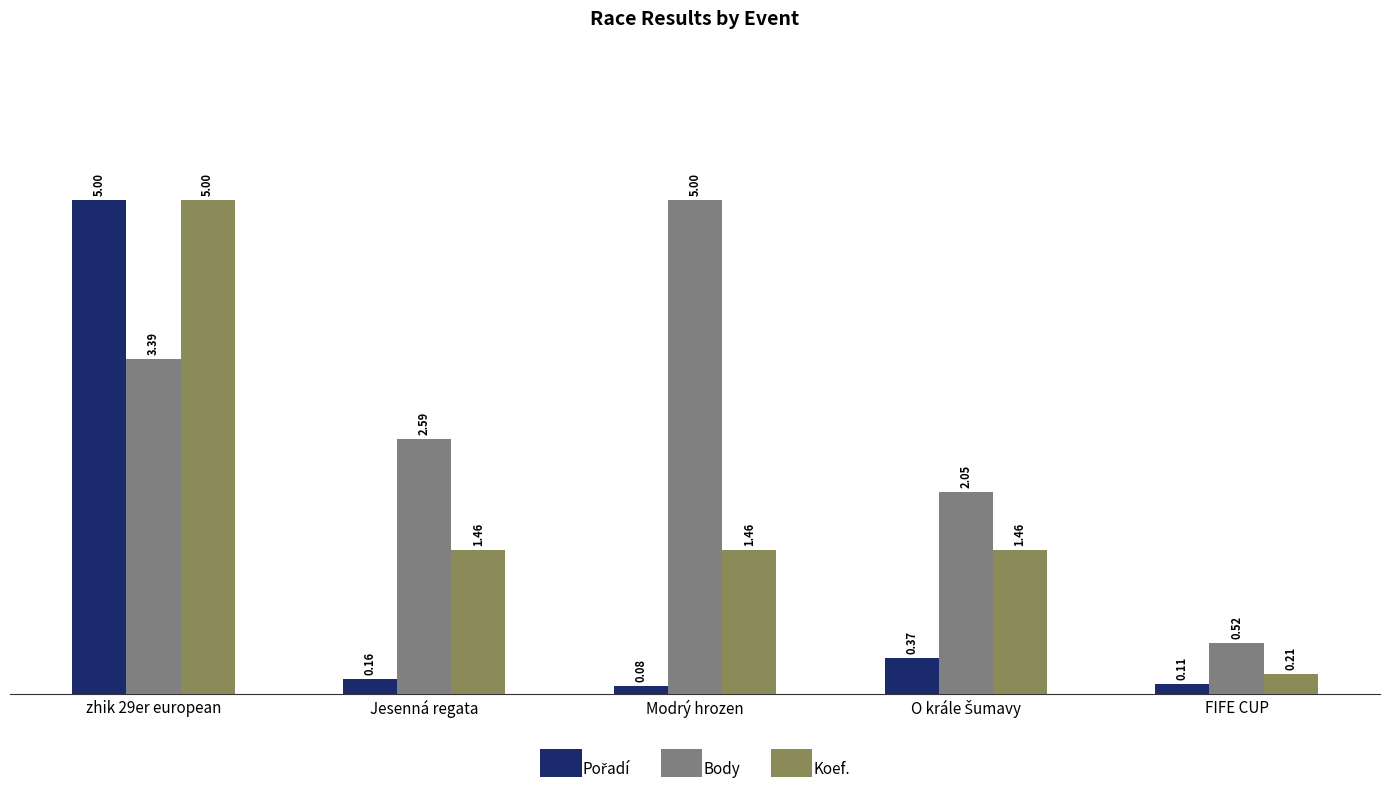

At which label does Body first exceed 2?

zhik 29er european